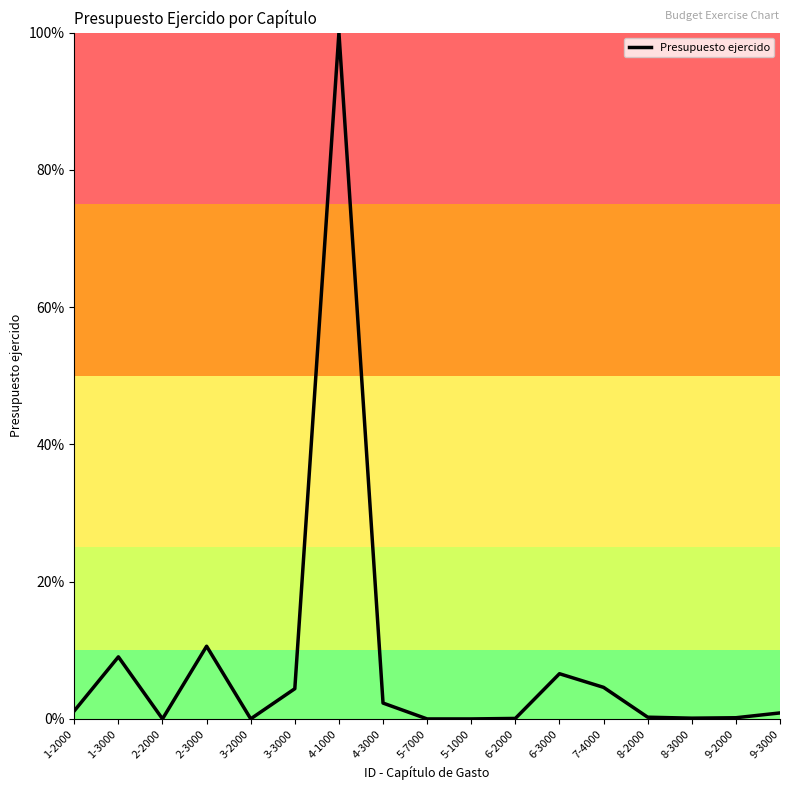

At which label is the value closest to 50?

2-3000